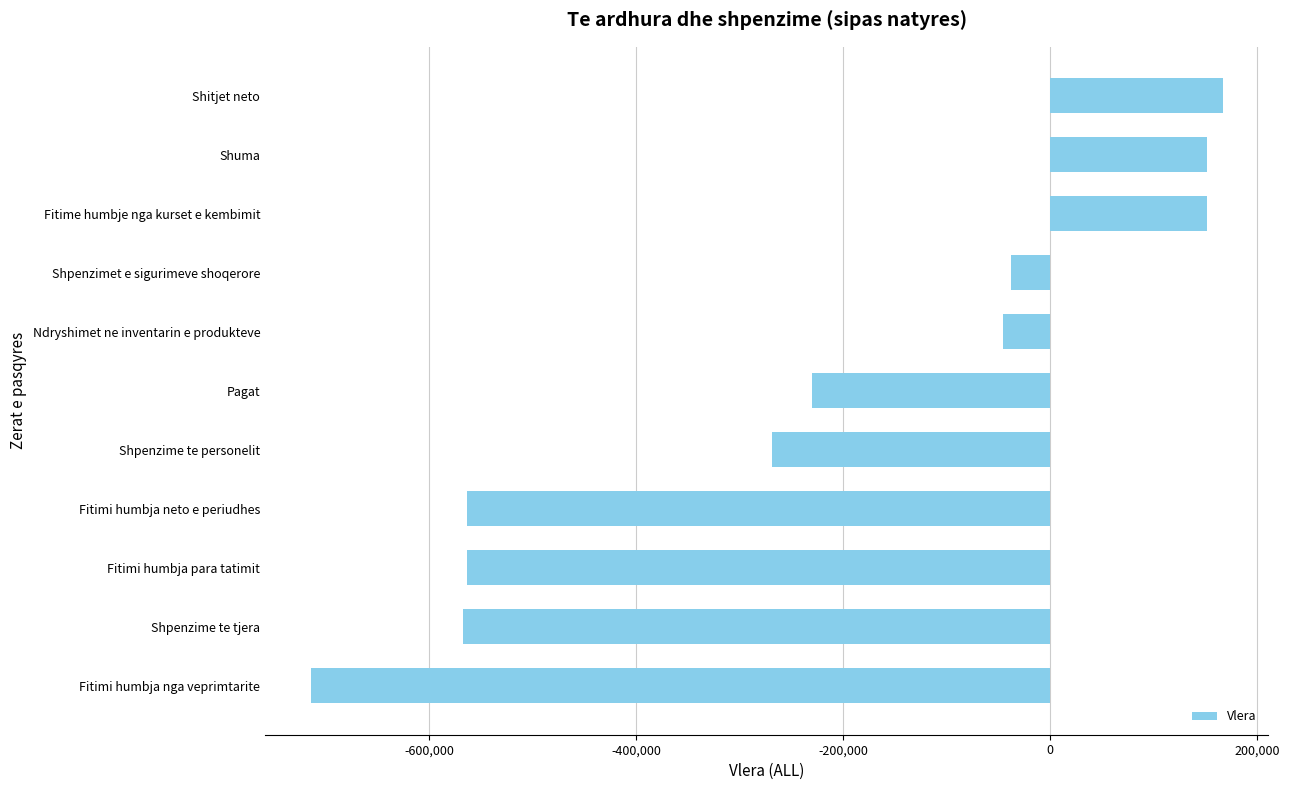

What is the sum of all values?

-2522904